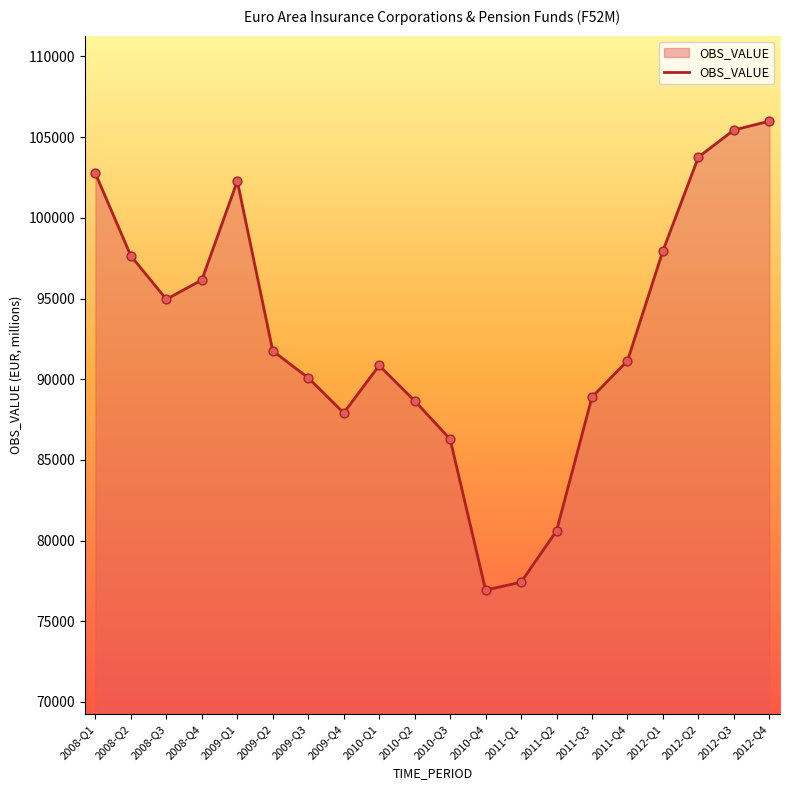

What is the change in value from 2010-Q3 to 2011-Q3?

+2611.3